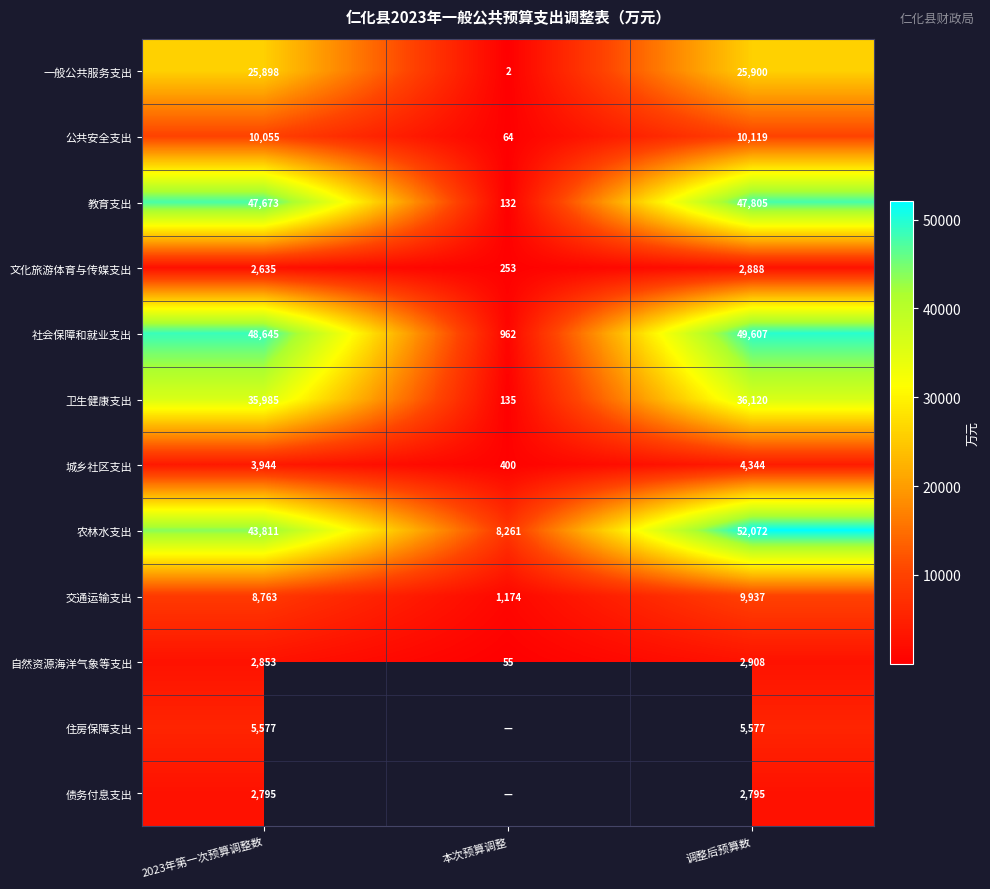

What is the difference between the maximum and minimum values in the 卫生健康支出 series?

35985